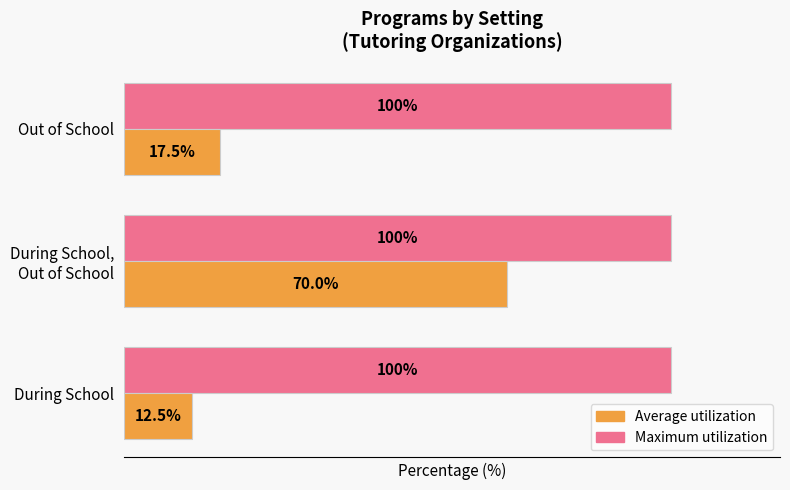

Is the value of Maximum utilization at Out of School greater than the value of Average utilization at Out of School?

Yes